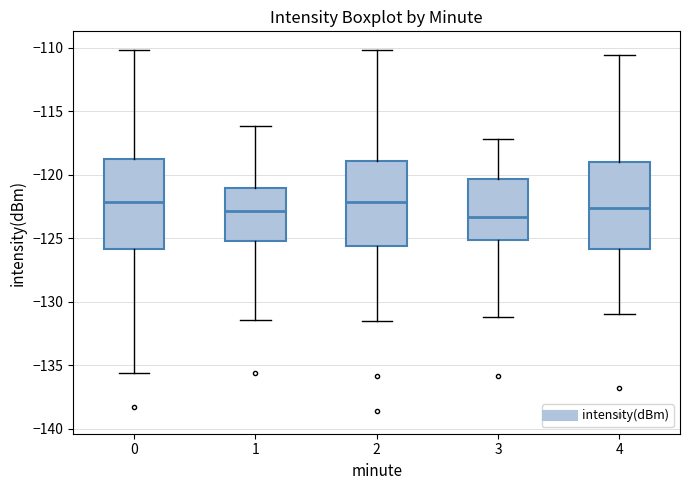

Reading left to right, read every box against the y-axis: the position of its median line, the range the box covers, and the ends of its whiskers. The values are not printed on the chart, so give them approximately, as read against the axis.

0: median -122.0, box -126.0 to -119.0, whiskers -135.5 to -110.0
1: median -123.0, box -125.0 to -121.0, whiskers -131.5 to -116.0
2: median -122.0, box -125.5 to -119.0, whiskers -131.5 to -110.0
3: median -123.5, box -125.0 to -120.5, whiskers -131.0 to -117.0
4: median -122.5, box -126.0 to -119.0, whiskers -131.0 to -110.5